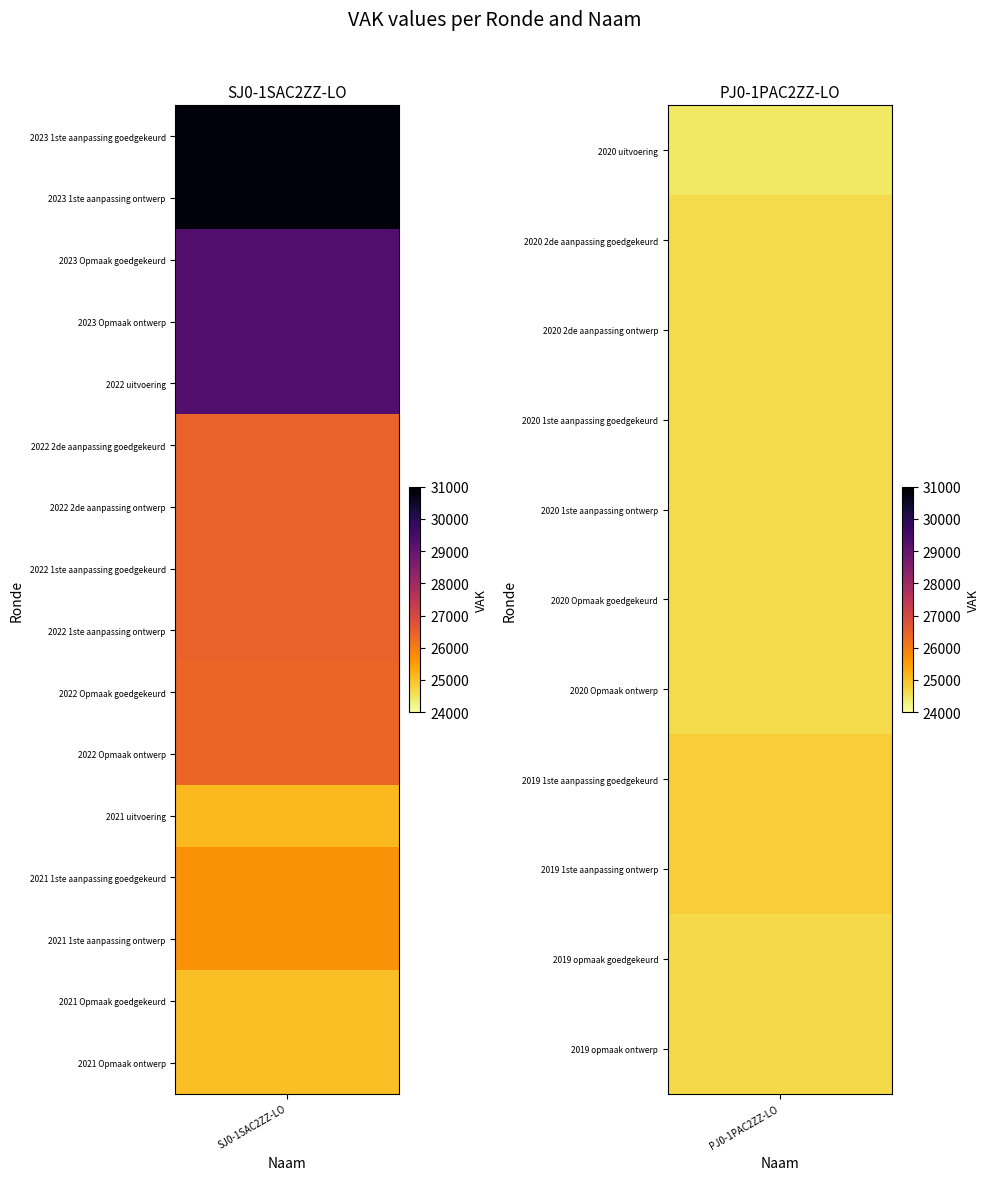

What is the average value of the SJ0-1SAC2ZZ-LO series?

27175